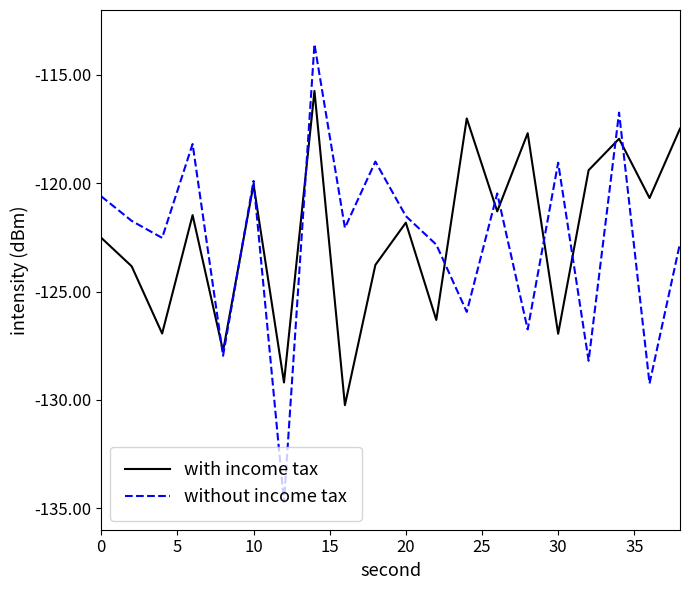

Which series has the largest range (max minus min)?

without income tax